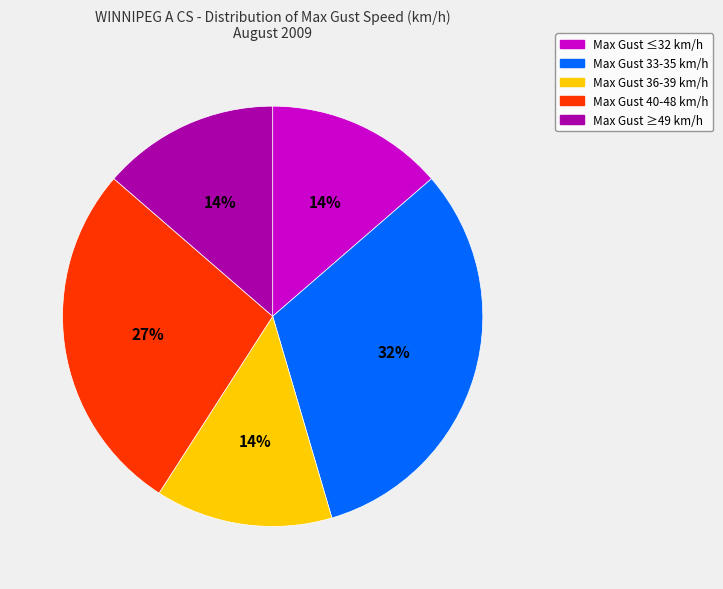

Does any single category account for the majority?

No